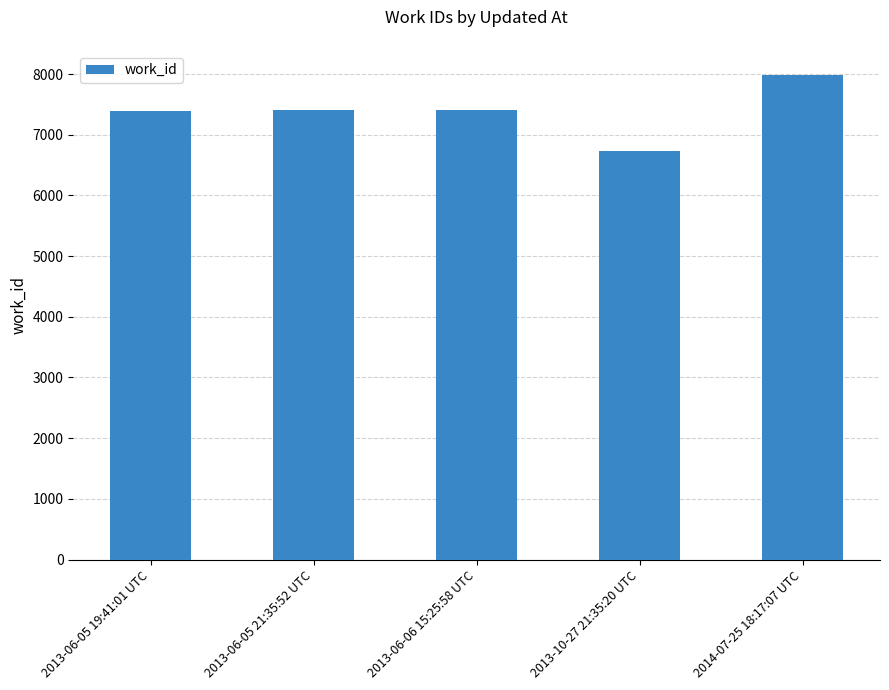

What is the approximate value at 2013-06-05 19:41:01 UTC, to the nearest 100?

7400